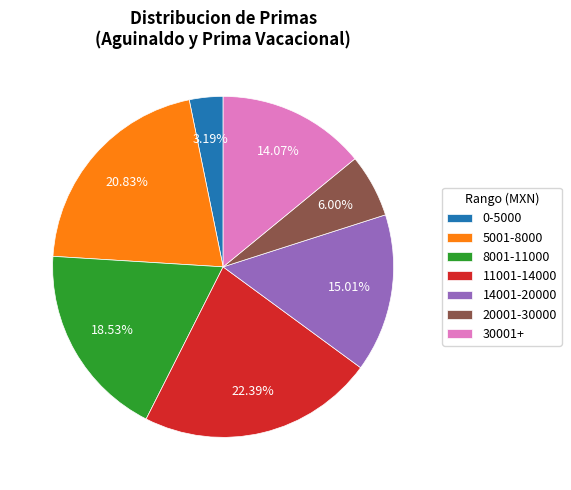

Do 20001-30000 and 14001-20000 together represent more than half of the pie?

No